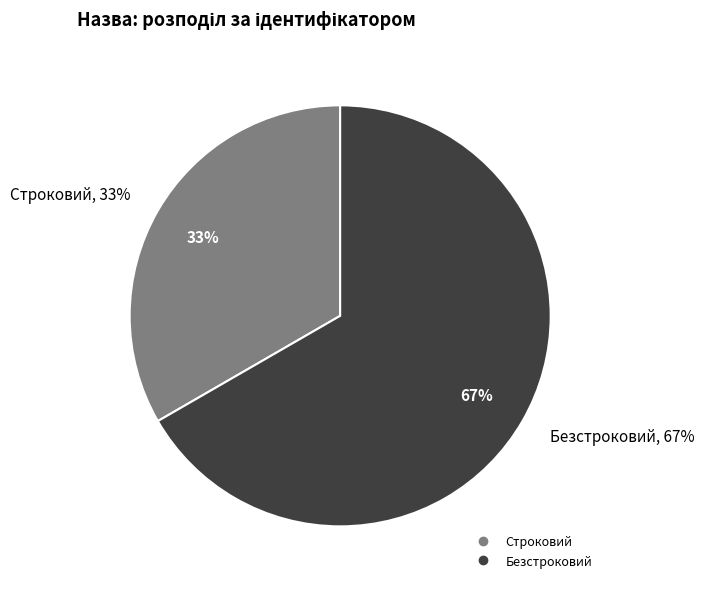

Is it true that Строковий is 46% of the pie?

False